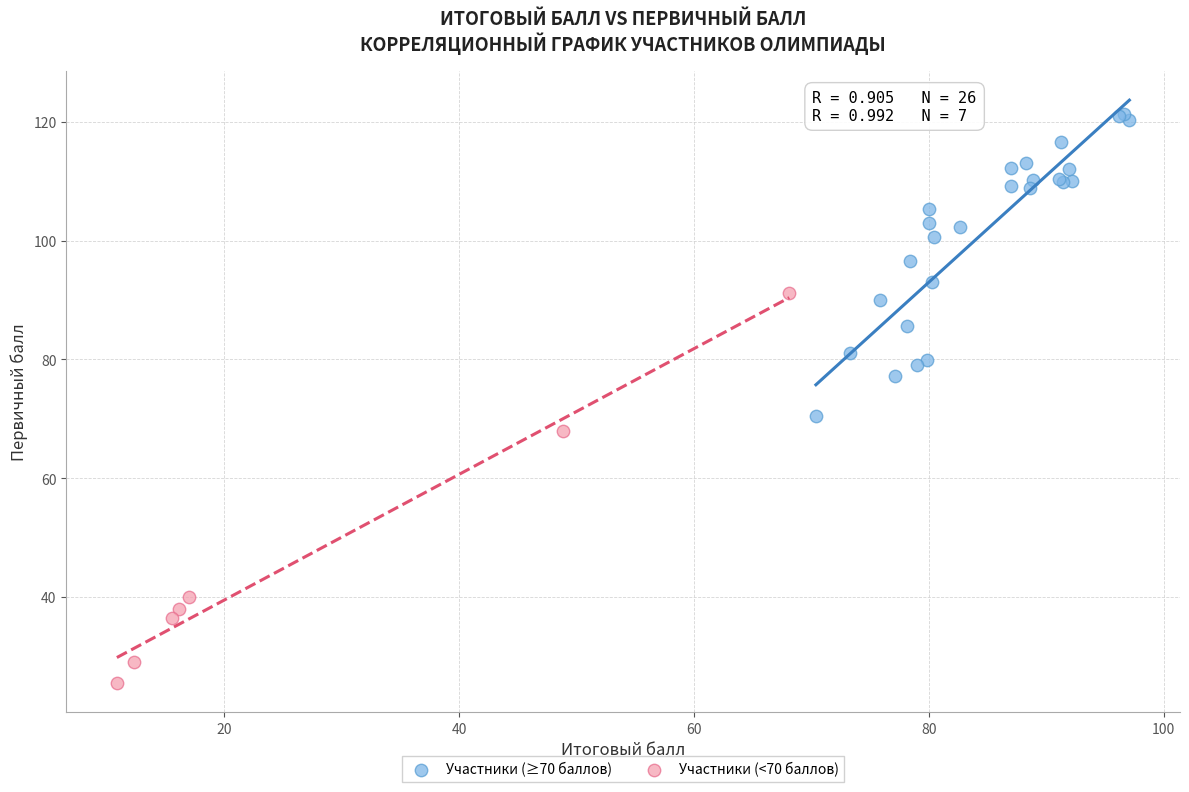

Which series has the widest spread of Y values?

Участники (<70 баллов)